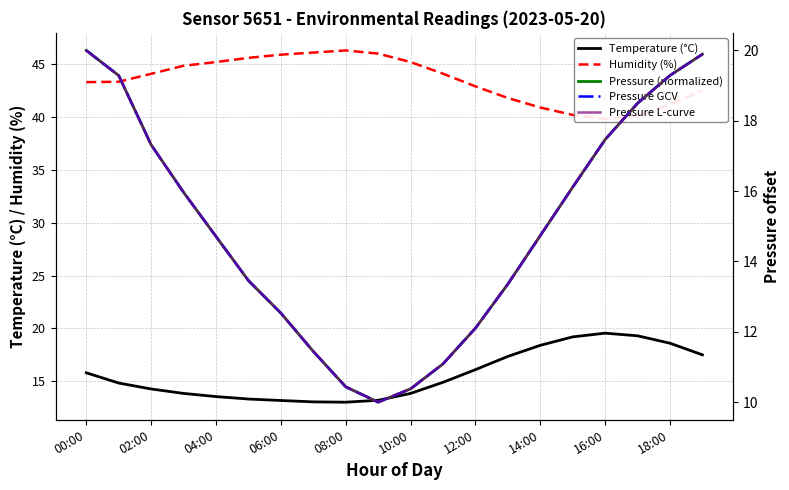

At which label does Pressure (normalized) first exceed 14?

00:00